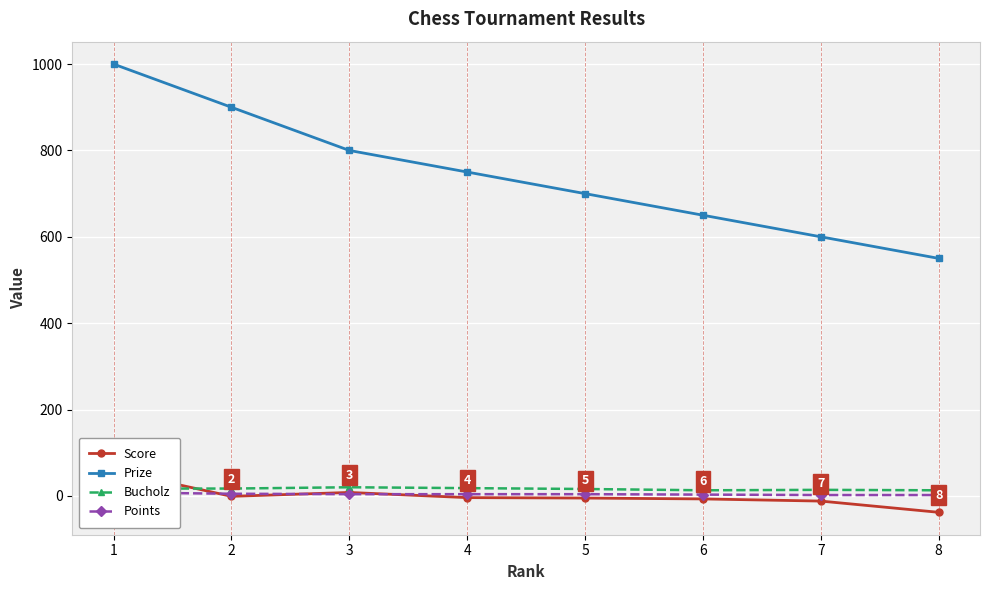

What is the difference between the maximum and minimum values in the Score series?

97